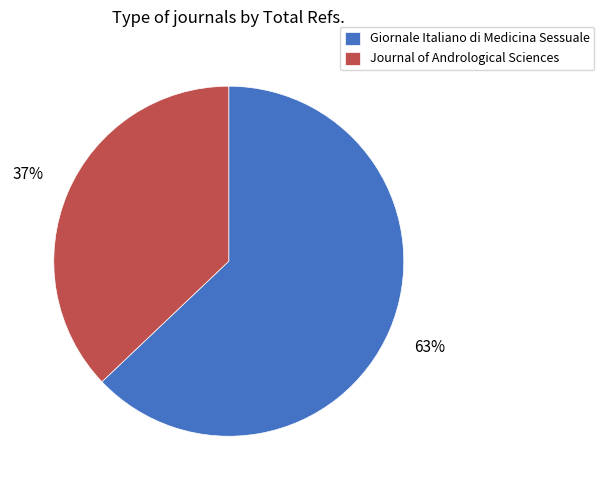

To the nearest percent, what percentage of the pie is Journal of Andrological Sciences?

37%